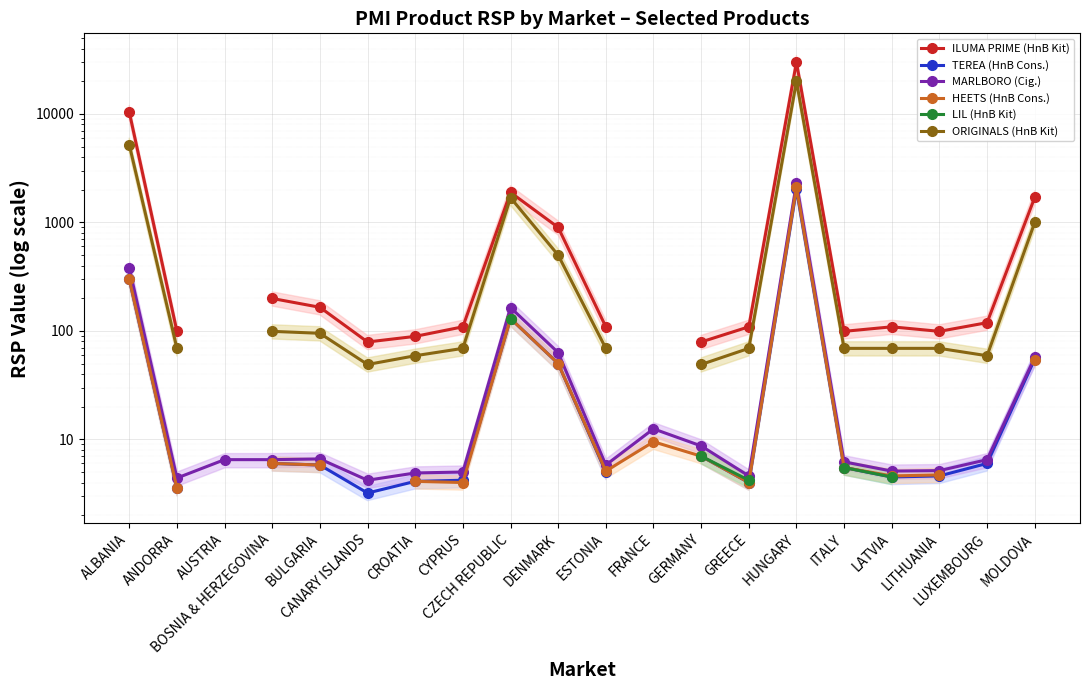

True or false: ORIGINALS (HnB Kit) and TEREA (HnB Cons.) intersect in this chart.

False